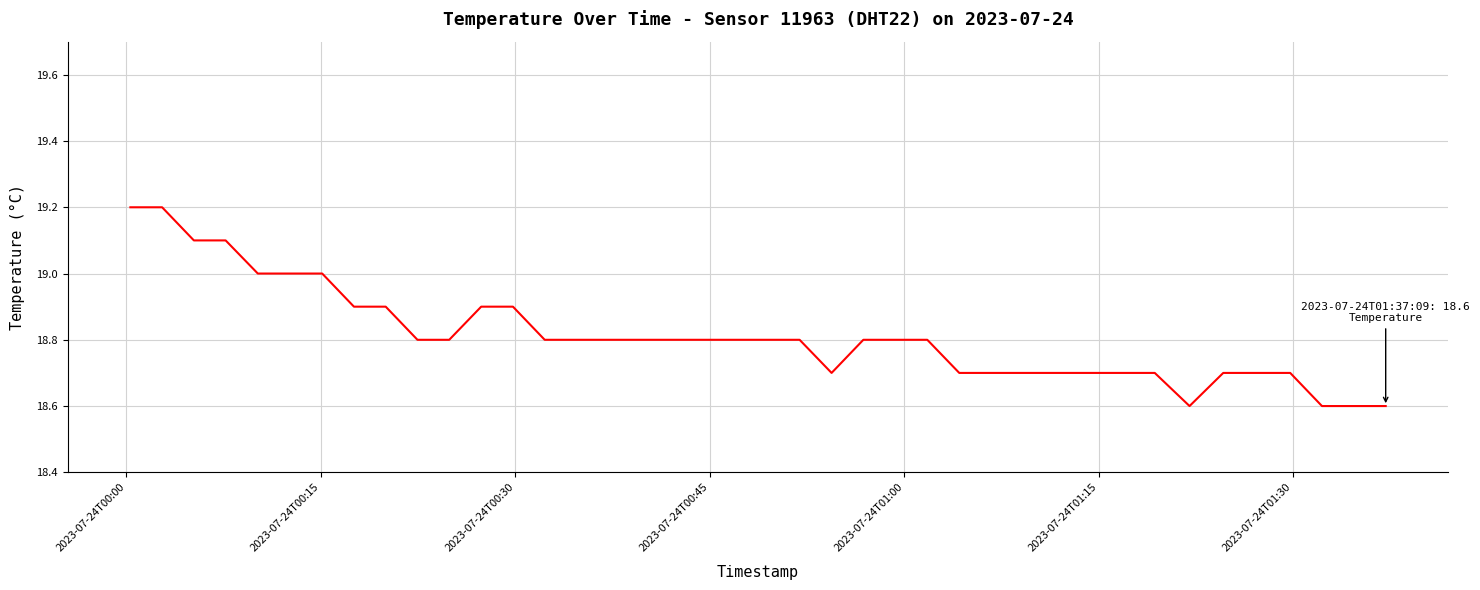

What is the minimum value shown in the chart?

18.6